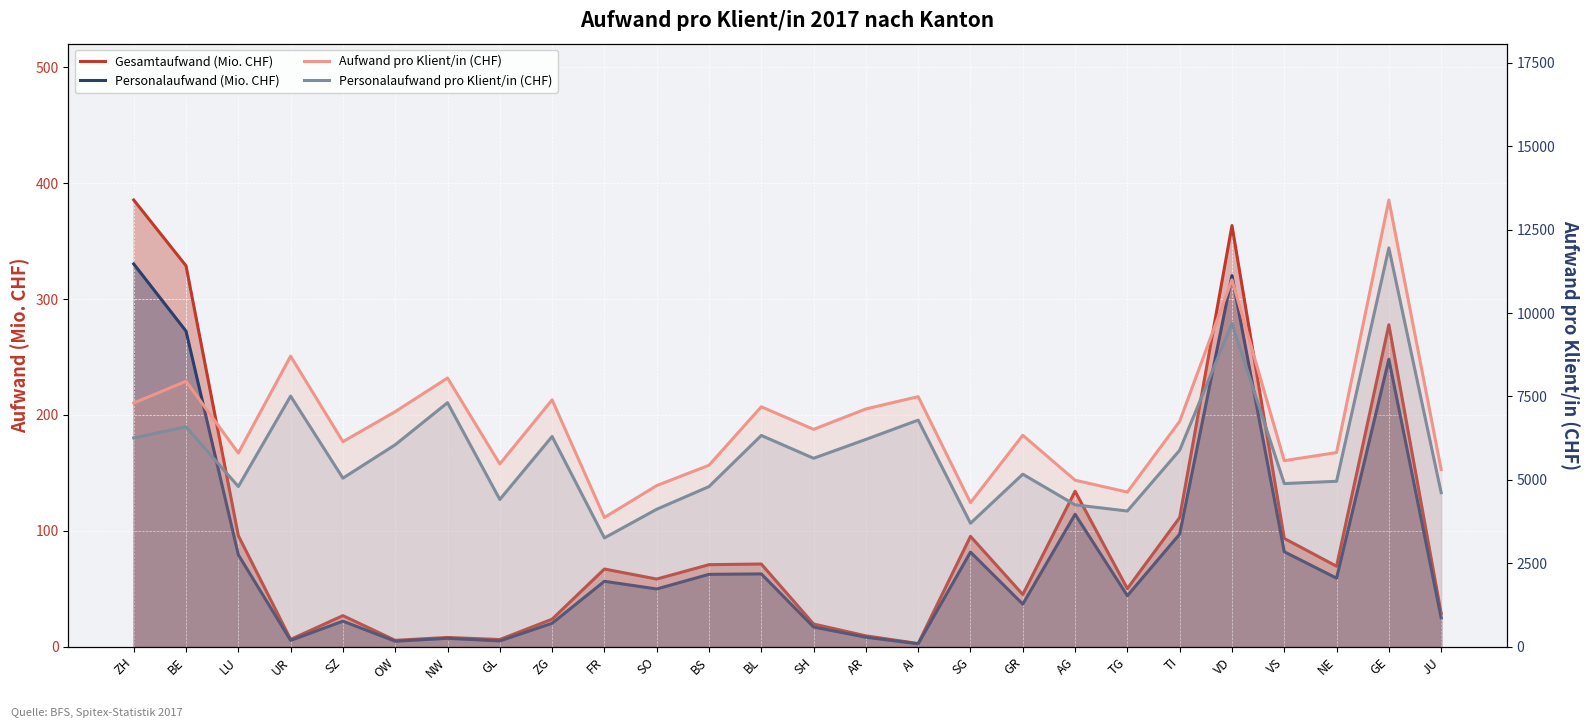

What is the difference between the maximum and minimum values in the Gesamtaufwand (Mio. CHF) series?

382.7